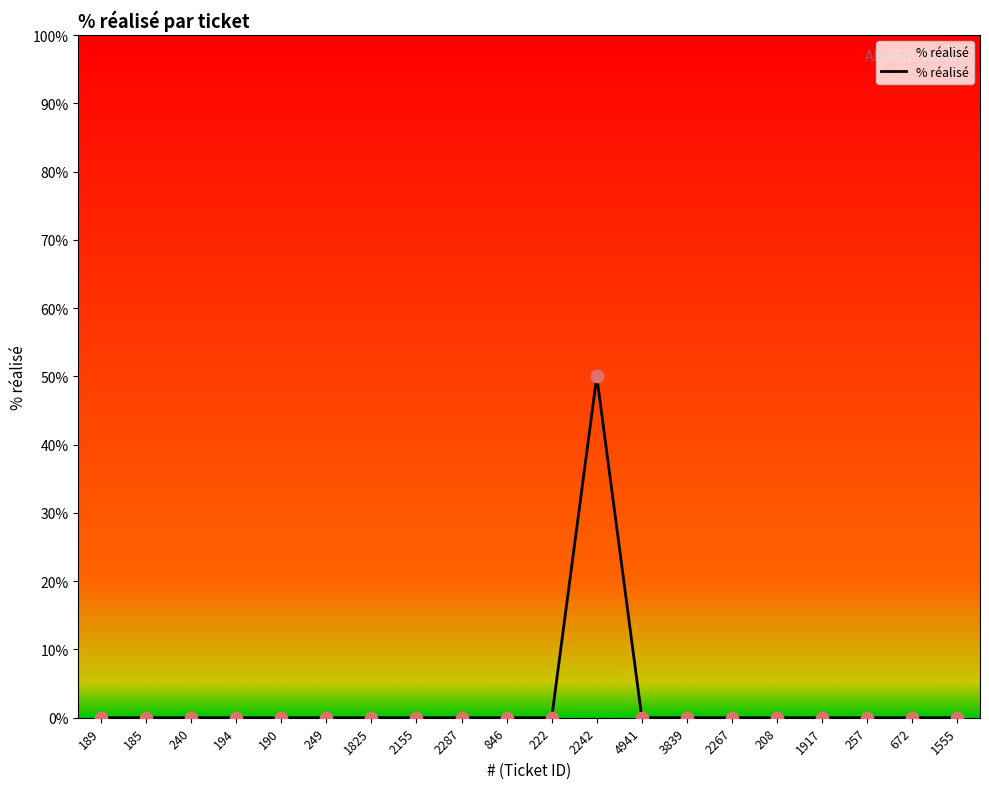

What position from the right is 257?

3